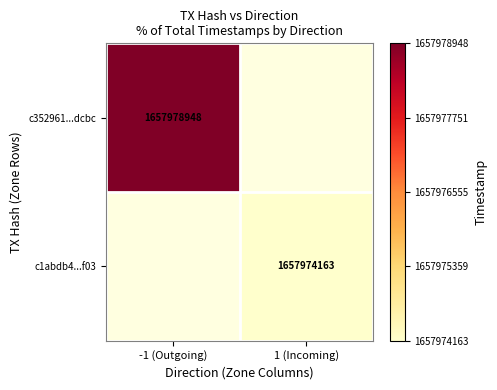

True or false: c352961...dcbc has a value of 1657978948 at -1 (Outgoing).

True